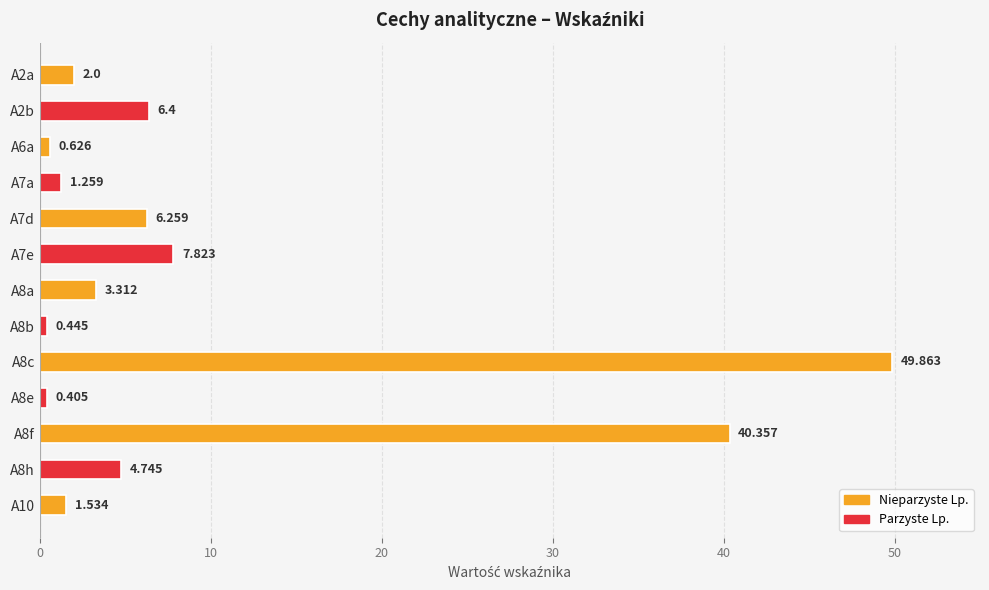

Does the chart contain any negative values?

No